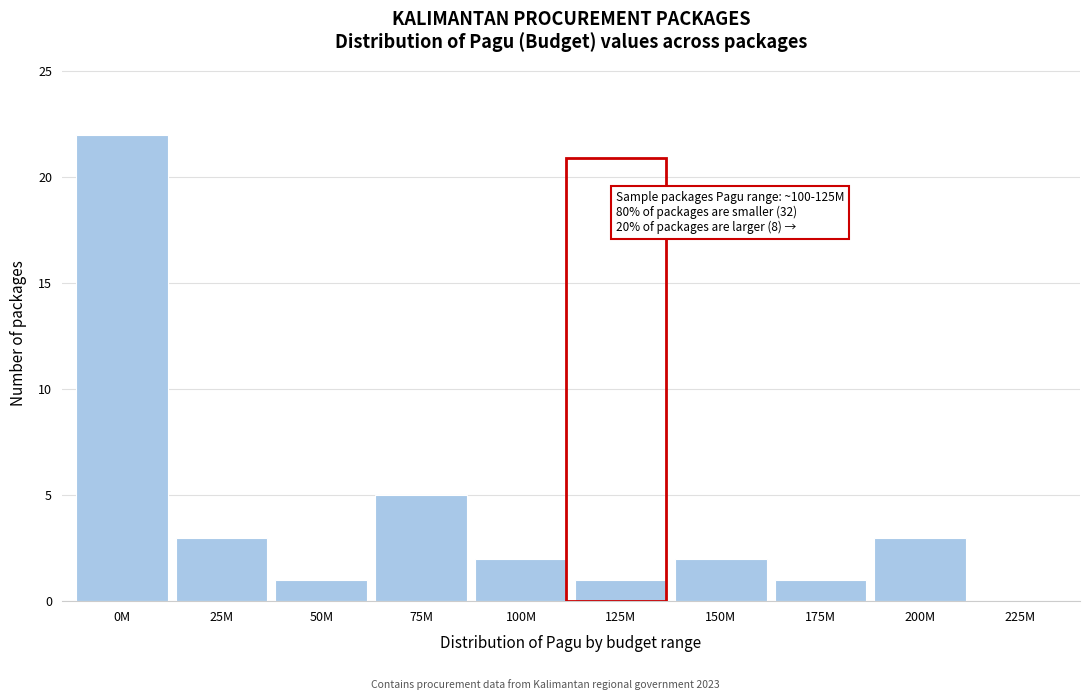

Reading left to right, extract all data points from this chart.

0M=22	25M=3	50M=1	75M=5	100M=2	125M=1	150M=2	175M=1	200M=3	225M=0